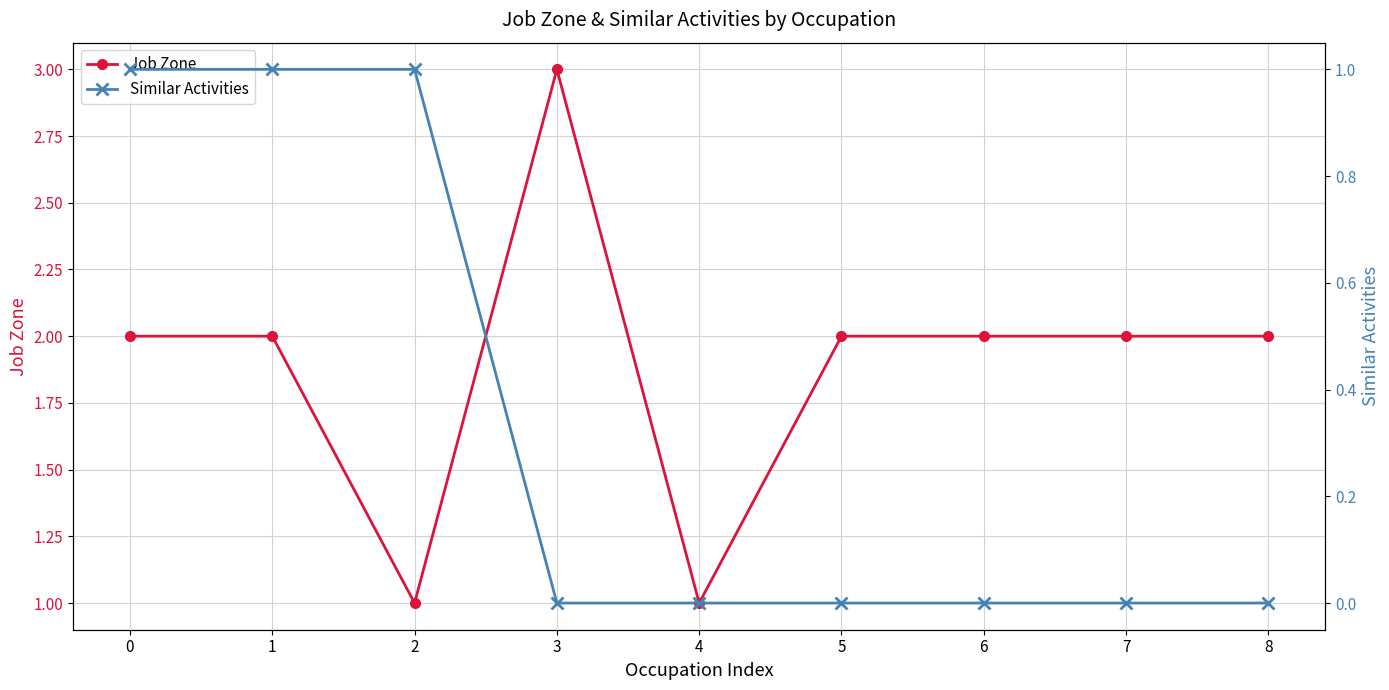

How many lines are shown in the chart?

2